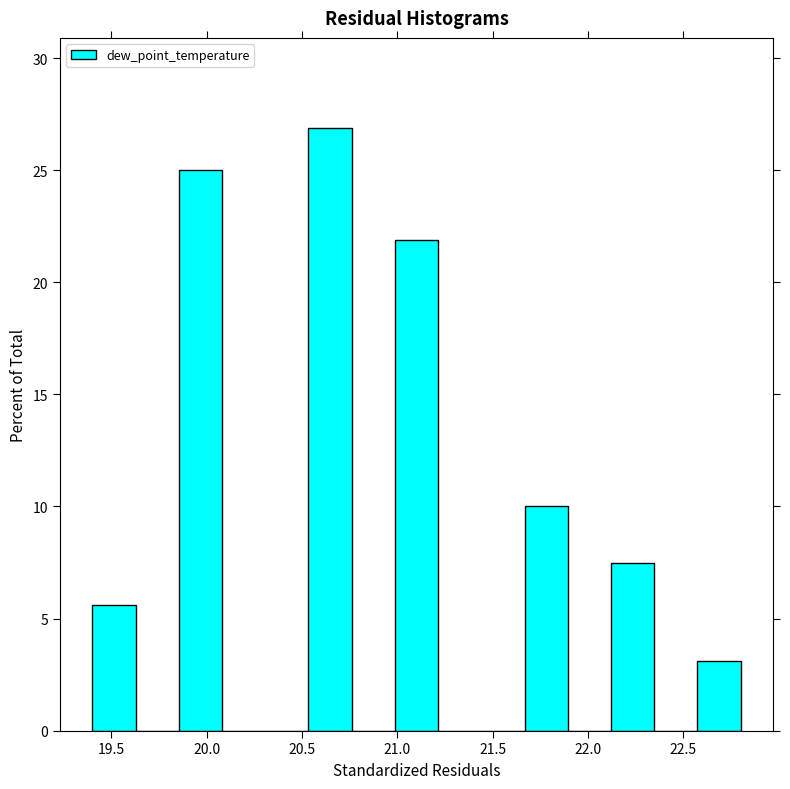

Which range on the x-axis has the tallest bar?

20.55 to 20.75